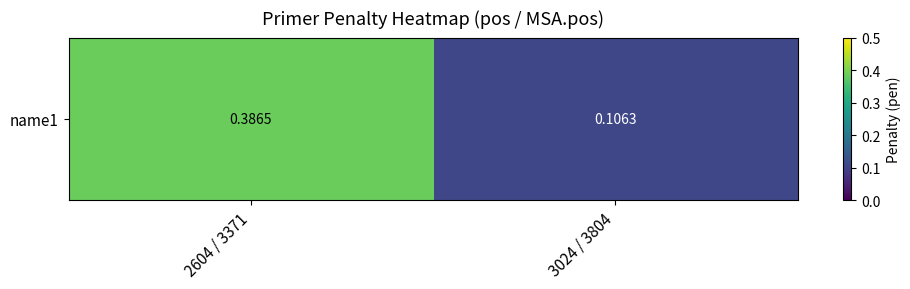

The chart shows a value of 0.4 at 2604 / 3371. True or false?

True